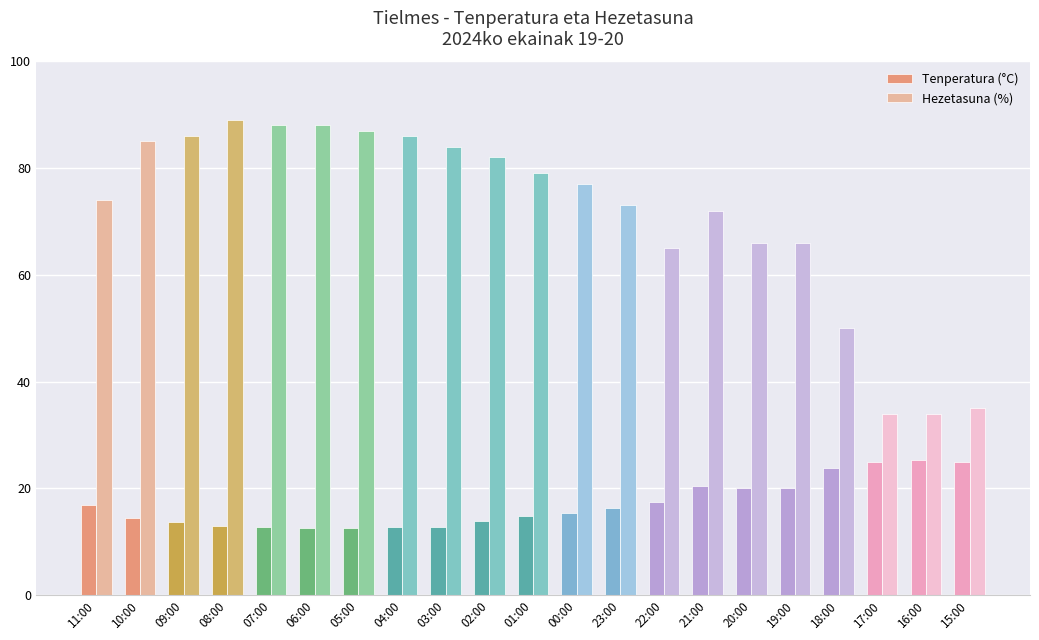

What is the label of the 21st bar from the right?

11:00